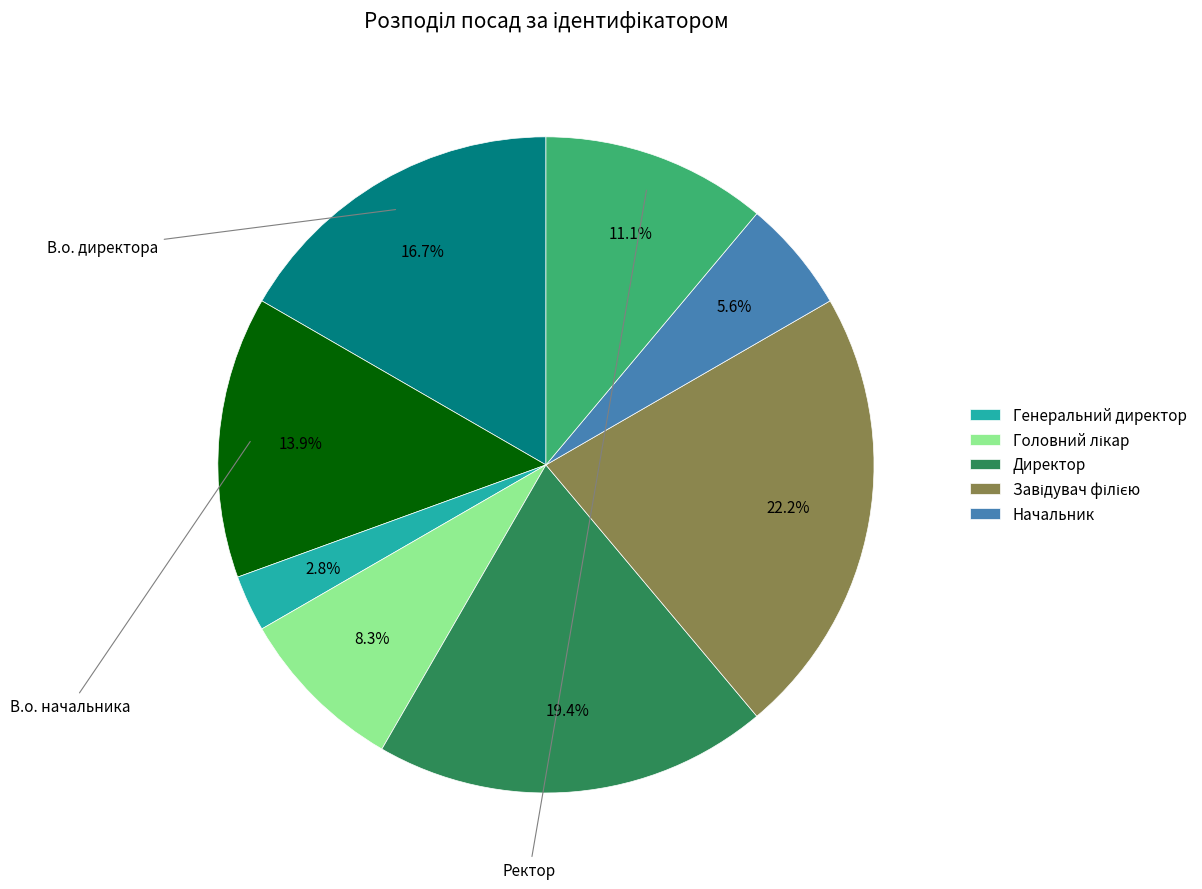

Is there any slice that represents more than half of the pie?

No